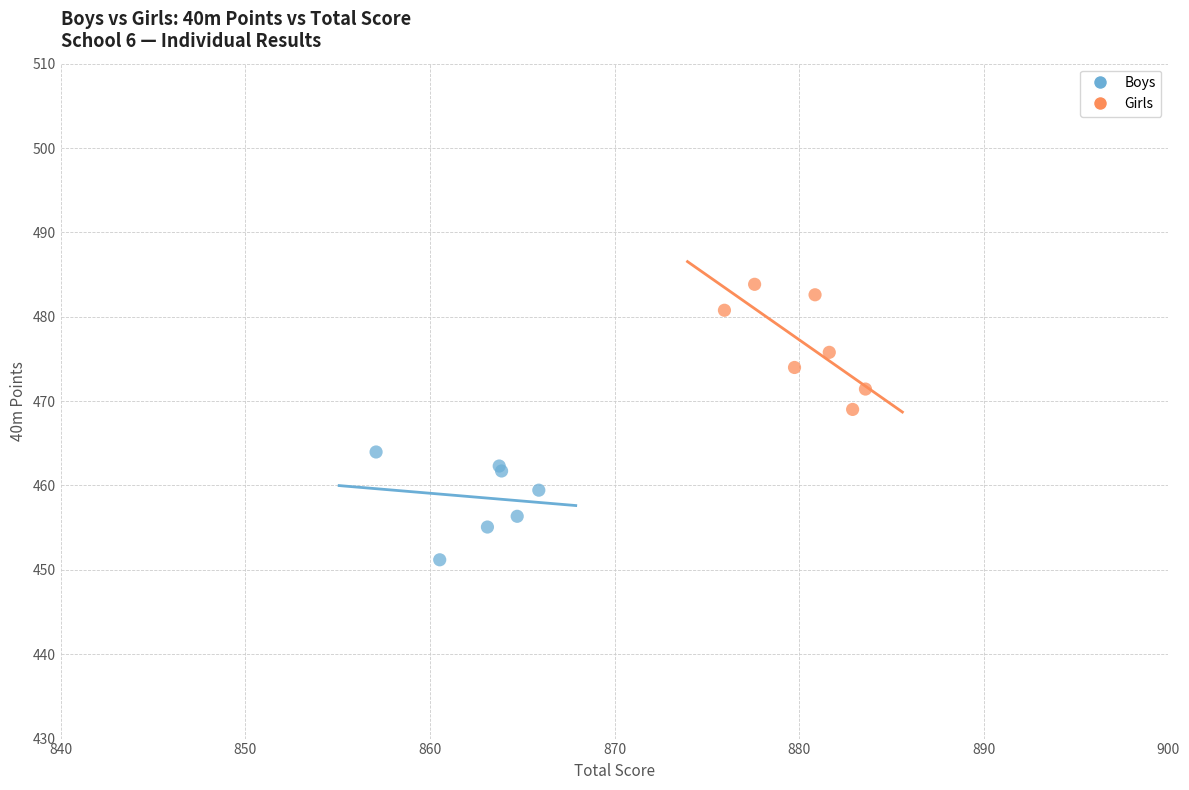

Which series reaches the maximum Y coordinate?

Girls